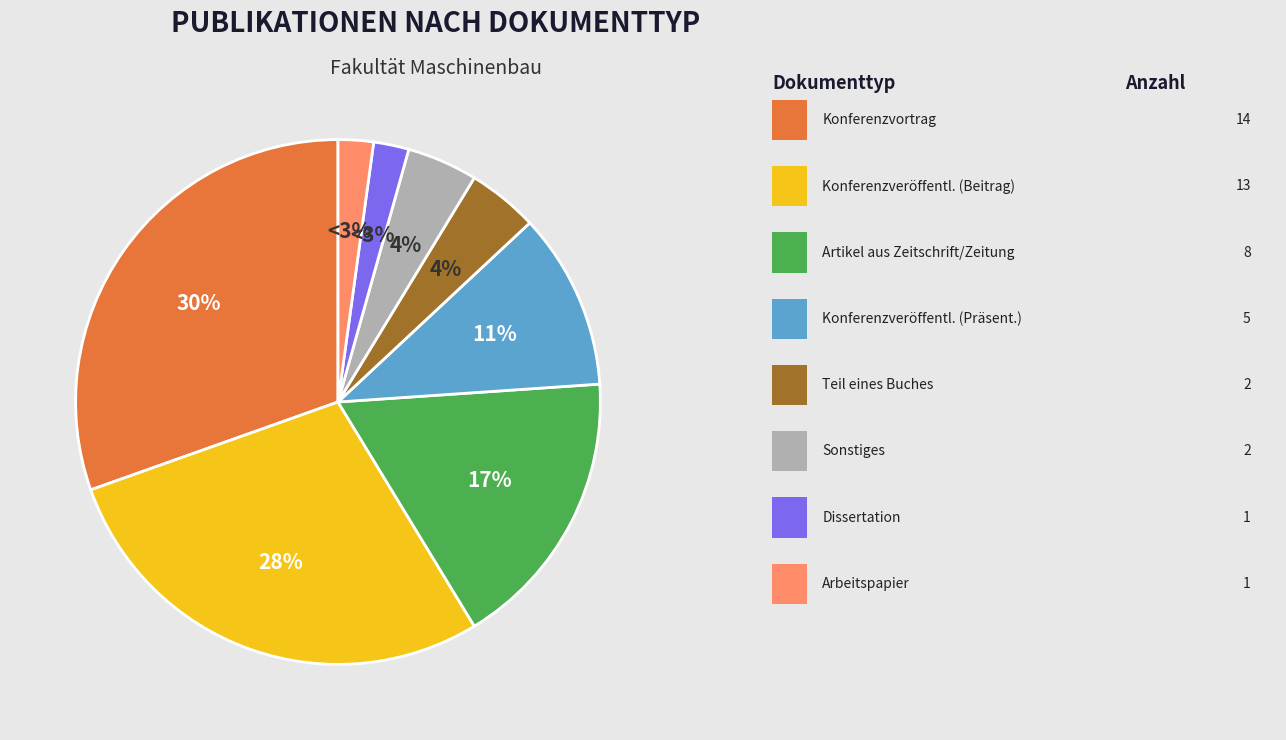

What is the ratio of the value at Dissertation to the value at Arbeitspapier?

1.0